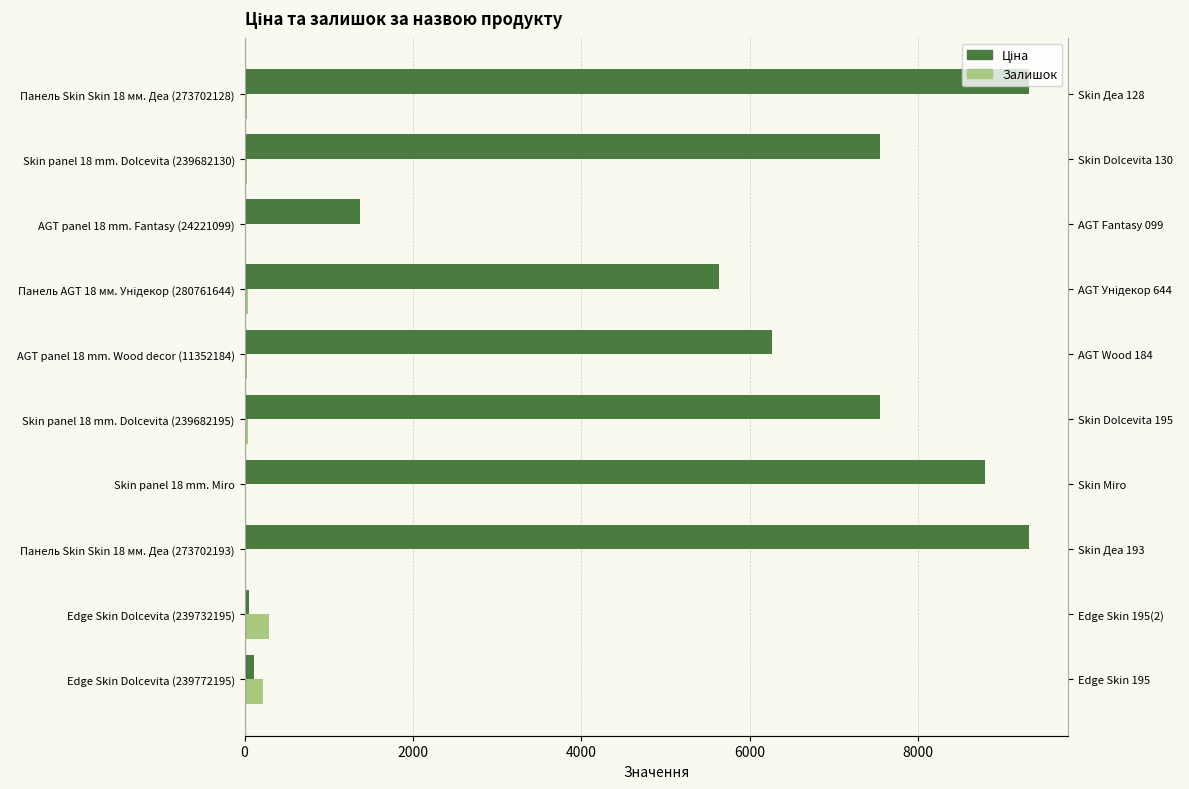

Rank the series at Skin panel 18 mm. Miro from lowest to highest value.

Залишок, Ціна